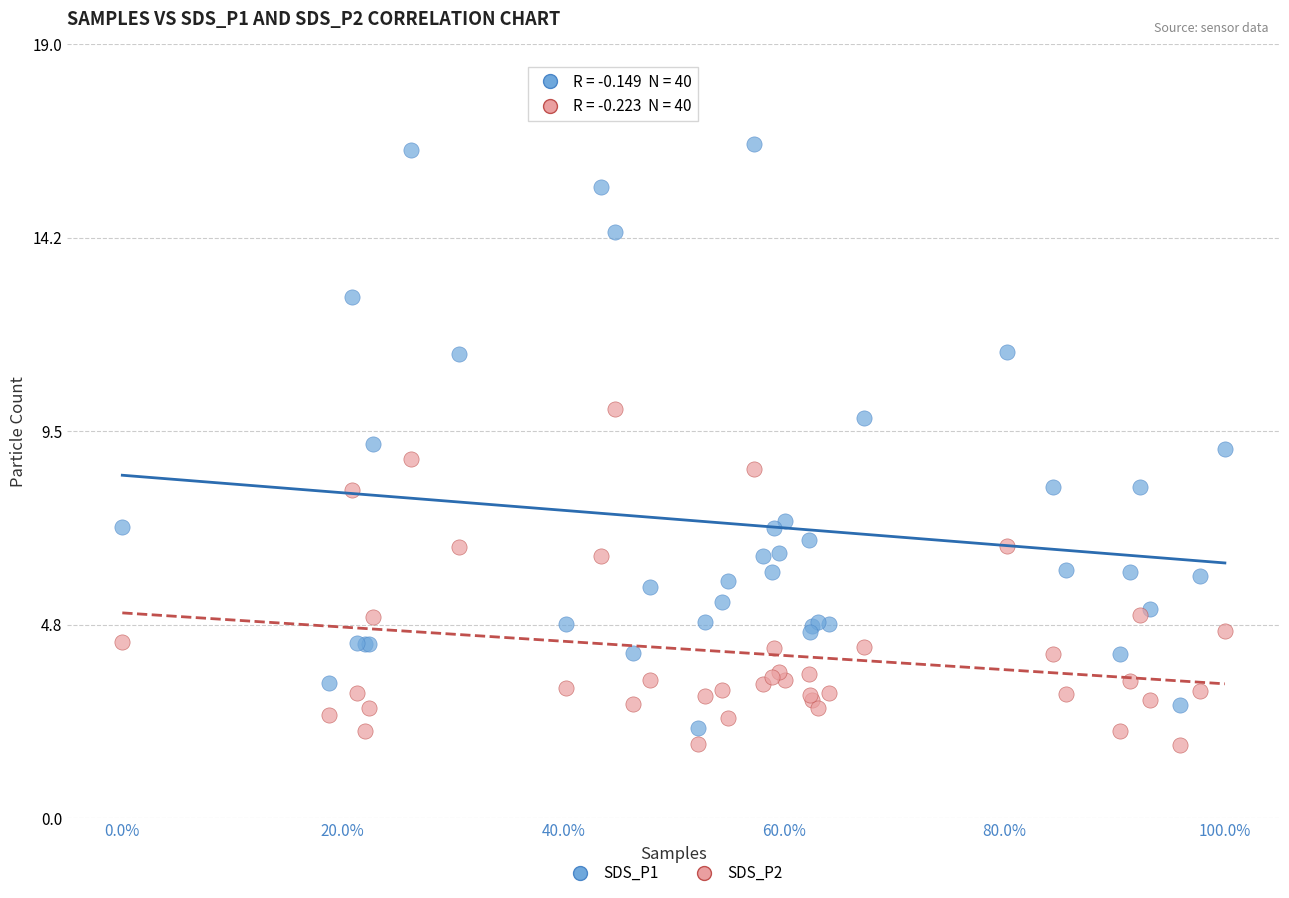

Which series has the largest Y range (max minus min)?

SDS_P1